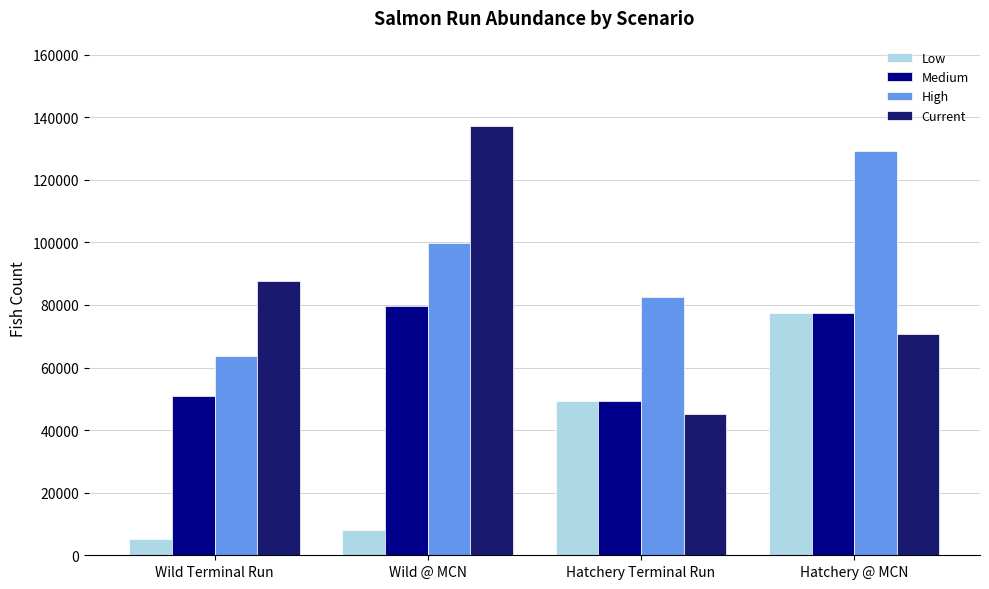

What are all the series names shown in the legend?

Low, Medium, High, Current